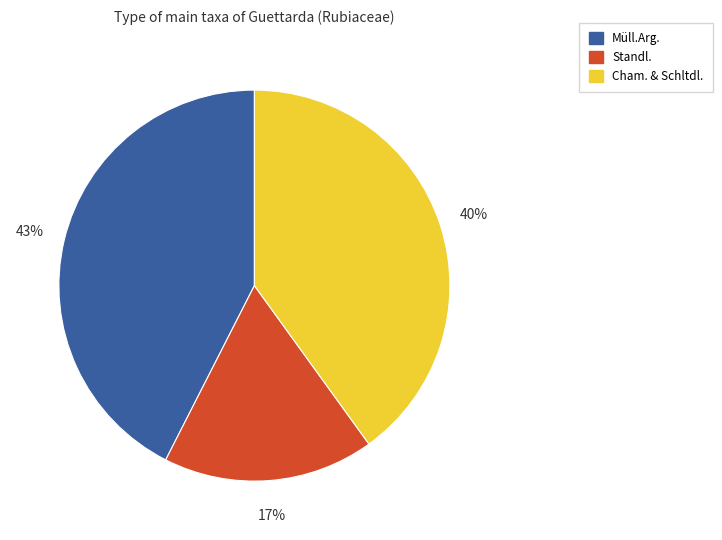

Is there any slice that represents more than half of the pie?

No